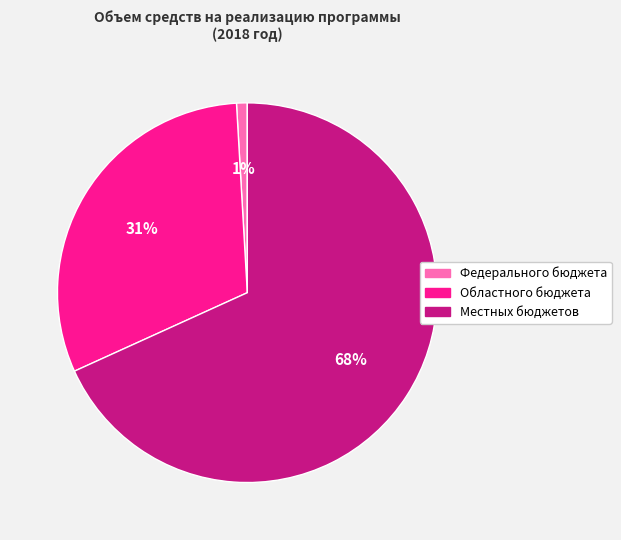

To the nearest percent, what is the difference between the largest and smallest slice percentages?

67%